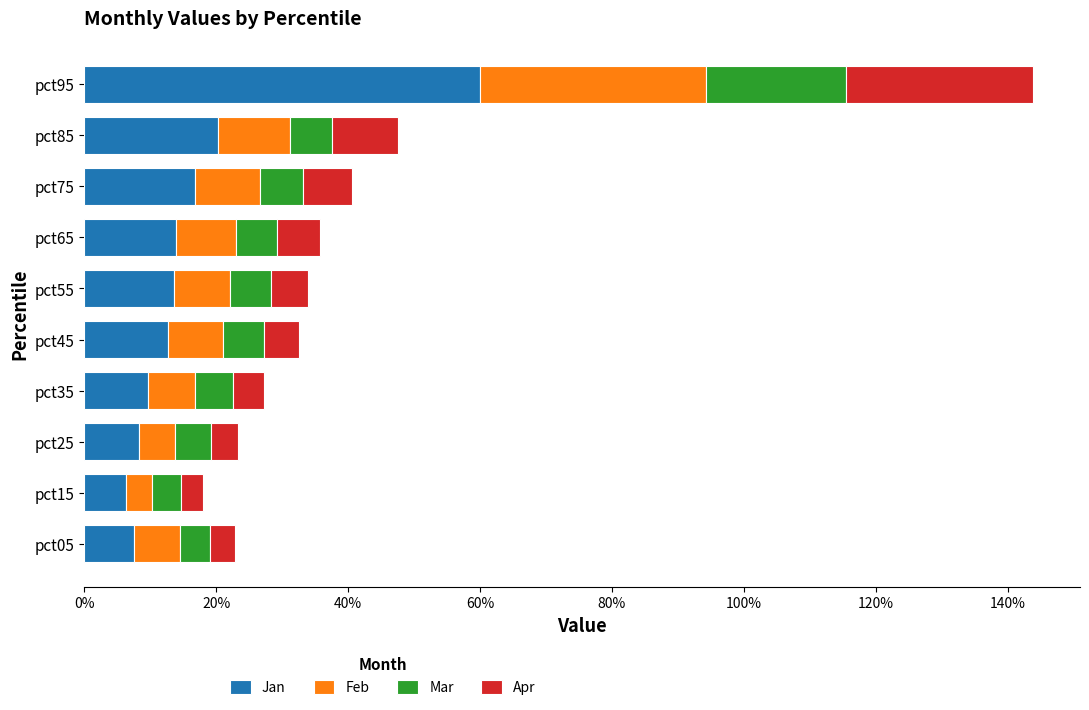

What are all the series names shown in the legend?

Jan, Feb, Mar, Apr